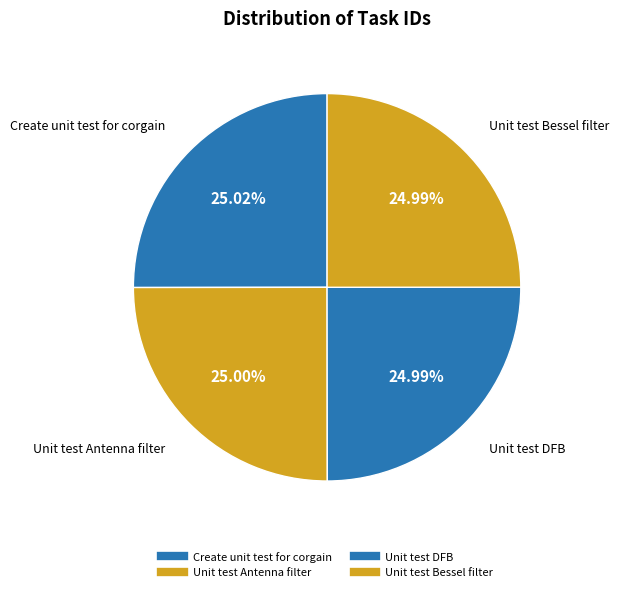

How many segments does this pie chart have?

4